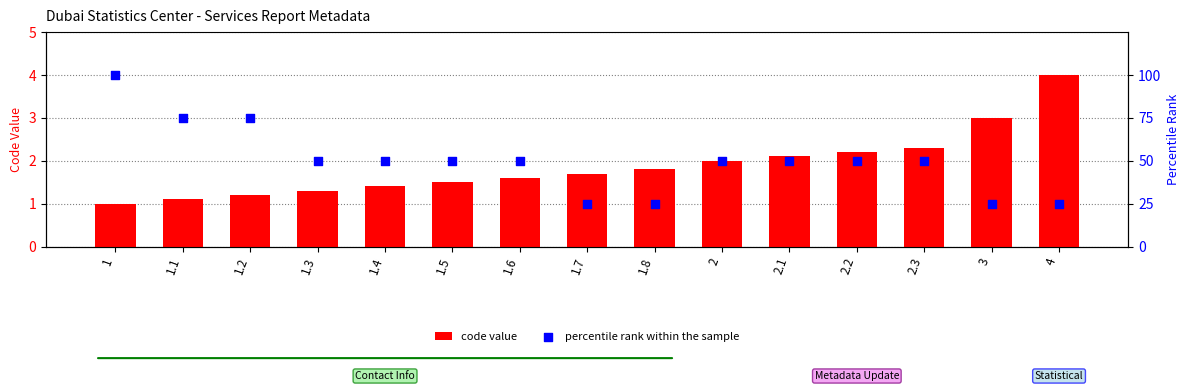

Which series has the largest total across all categories?

percentile rank within the sample